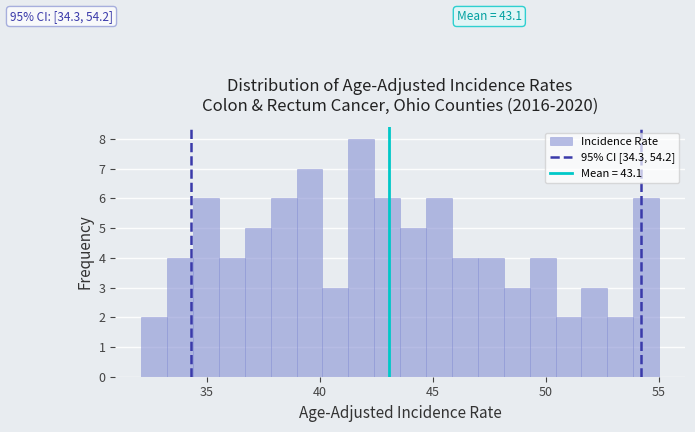

Around what value on the x-axis is the tallest bar? Give the approximate position of its centre, as read against the axis.

42.0